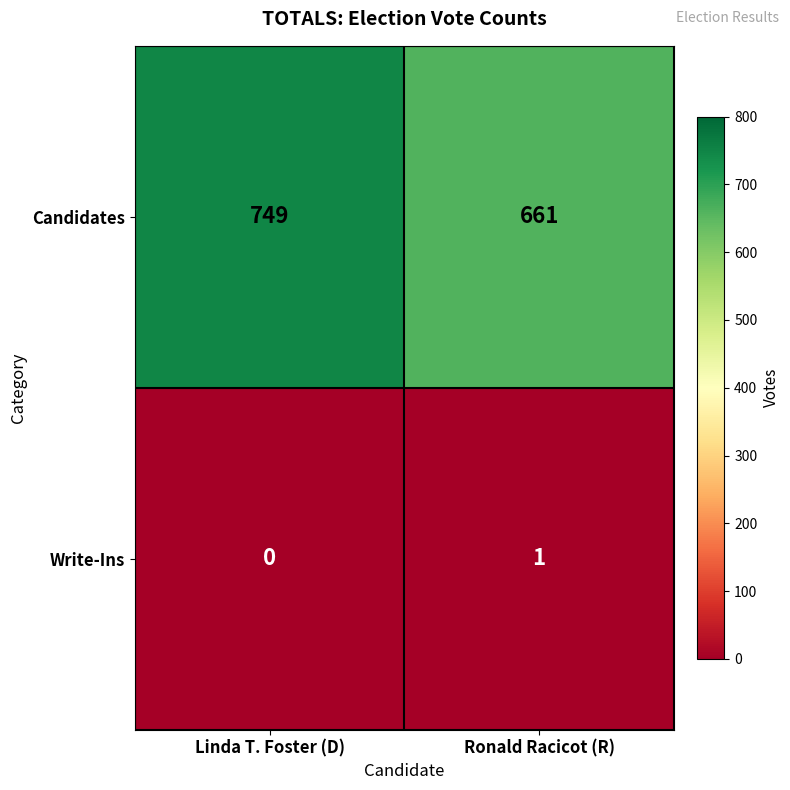

What is the difference between the maximum and minimum values in the Candidates series?

88